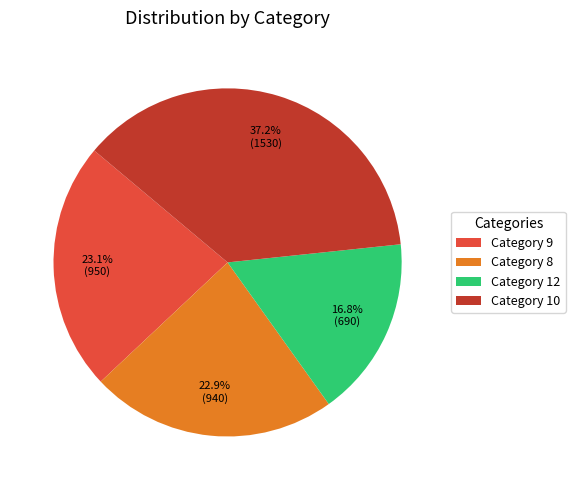

How many slices are in this pie chart?

4